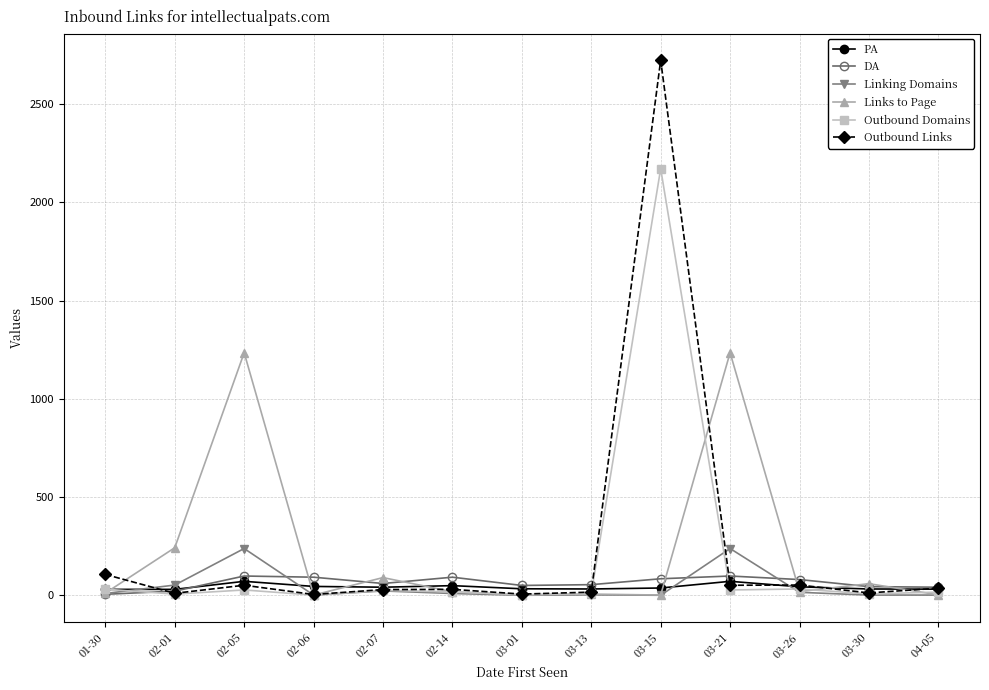

Is the value of DA at 02-07 greater than the value of Outbound Domains at 03-21?

Yes